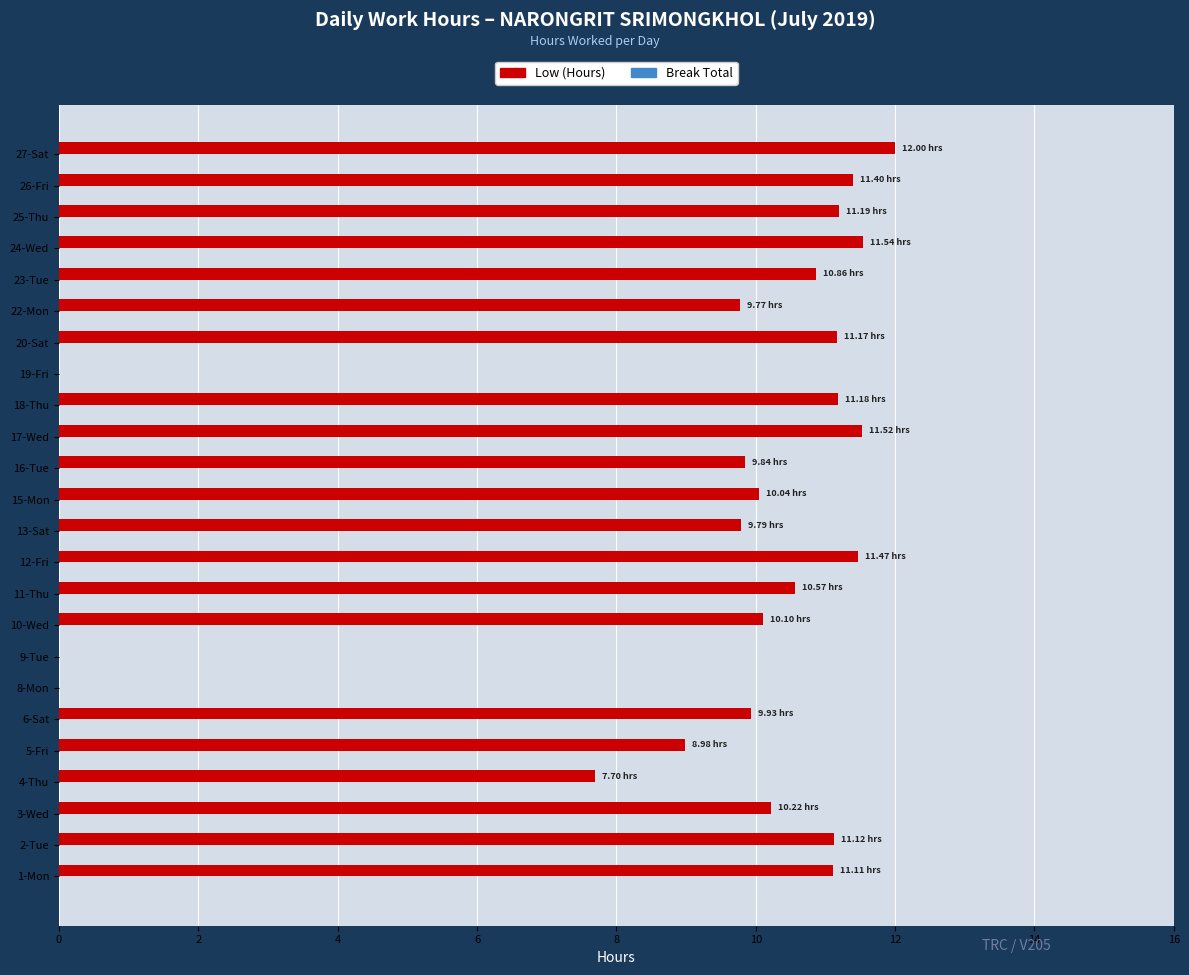

What is the sum of the values at 1-Mon and 17-Wed?

22.6